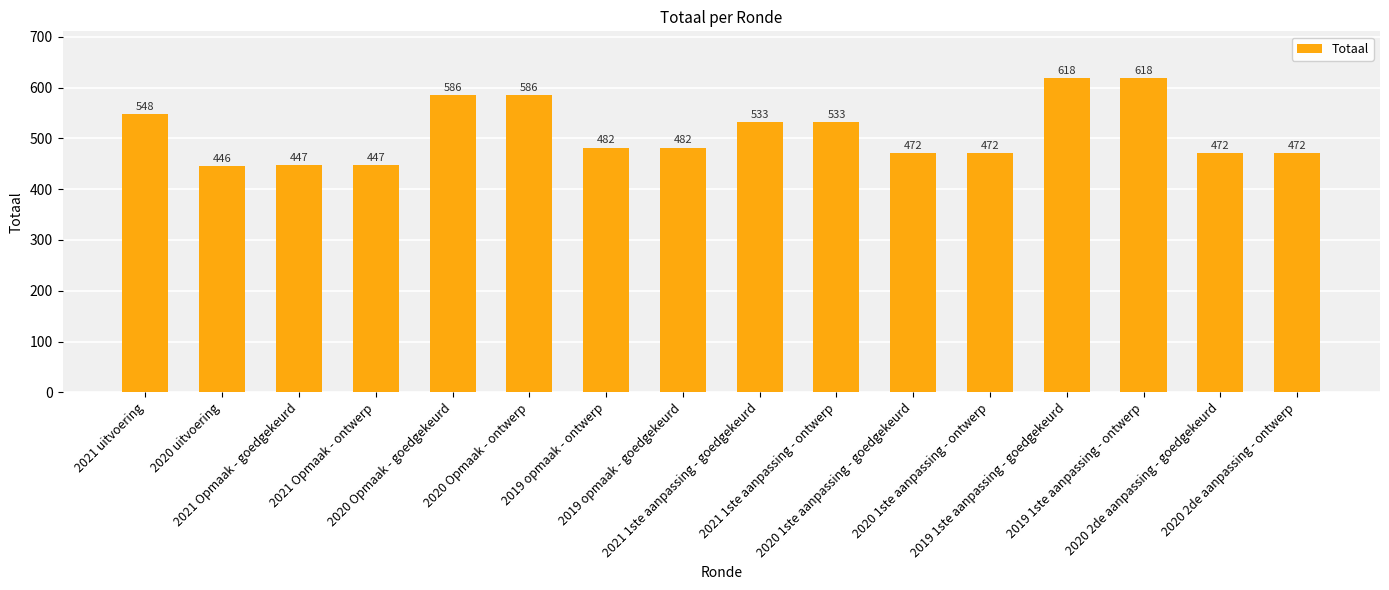

What is the sum of all values?

8214